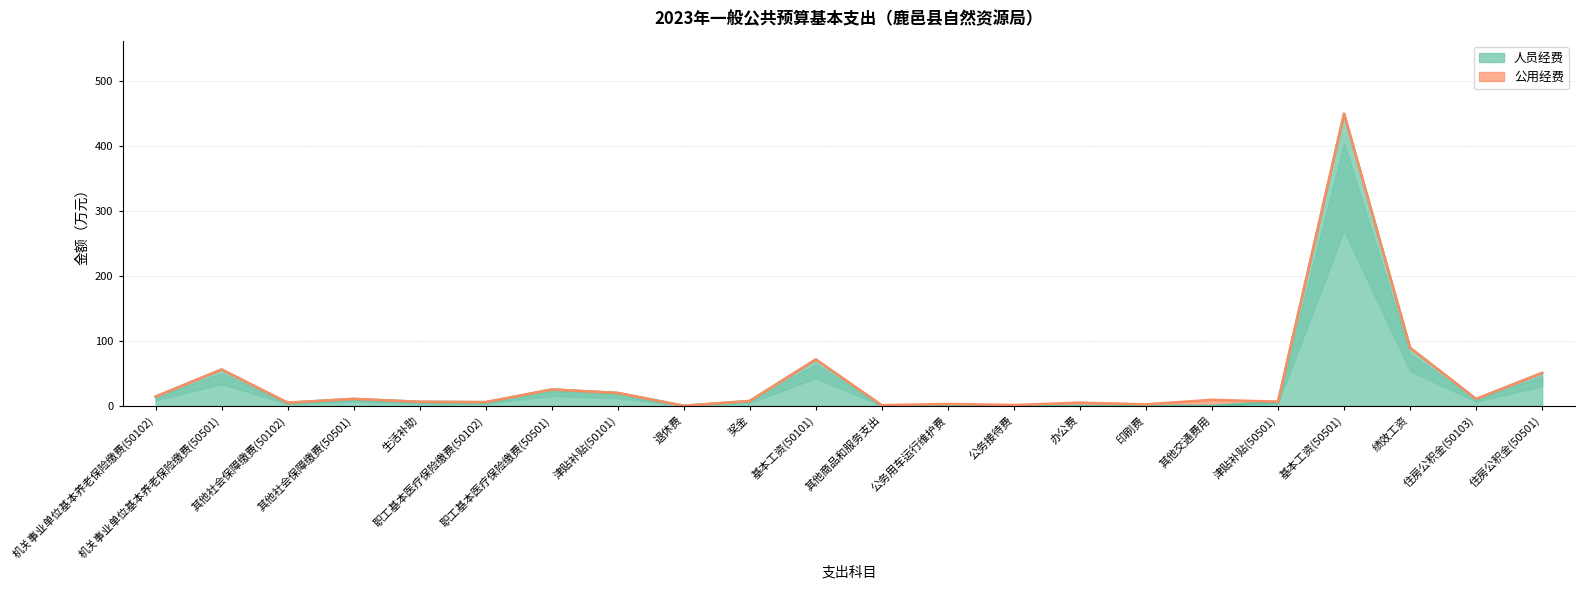

At which label does the data first exceed 7?

机关事业单位基本养老保险缴费(50102)